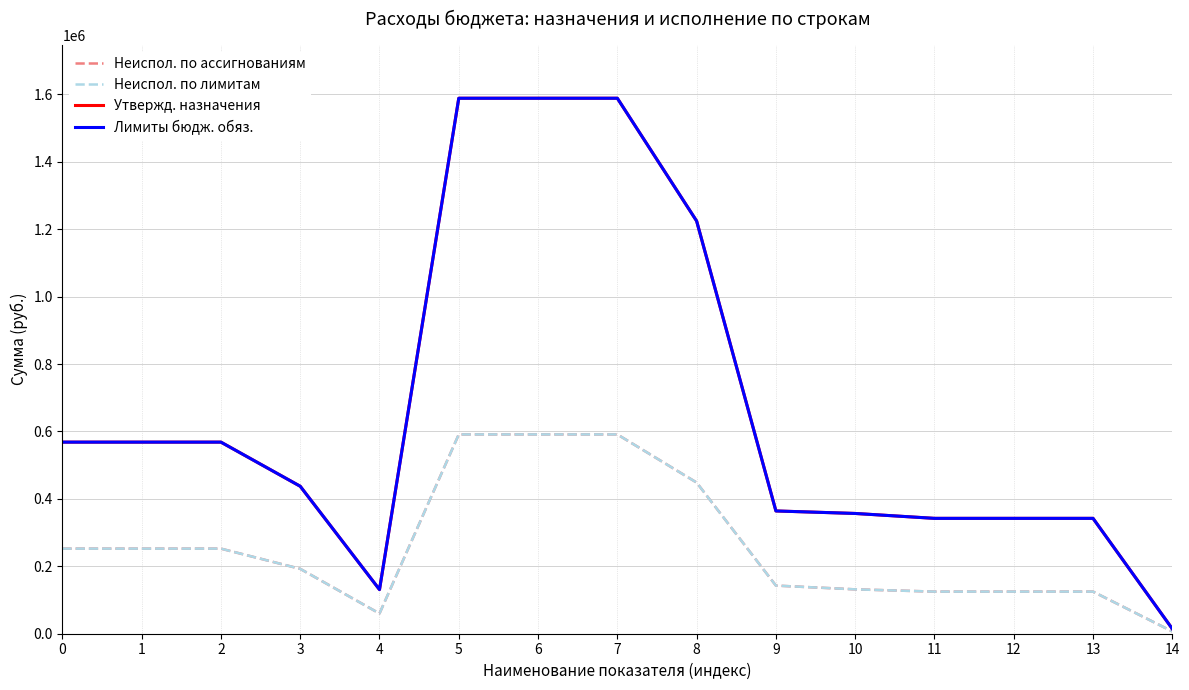

What is the difference between the Неиспол. по ассигнованиям values at 10 and 3?

60862.0